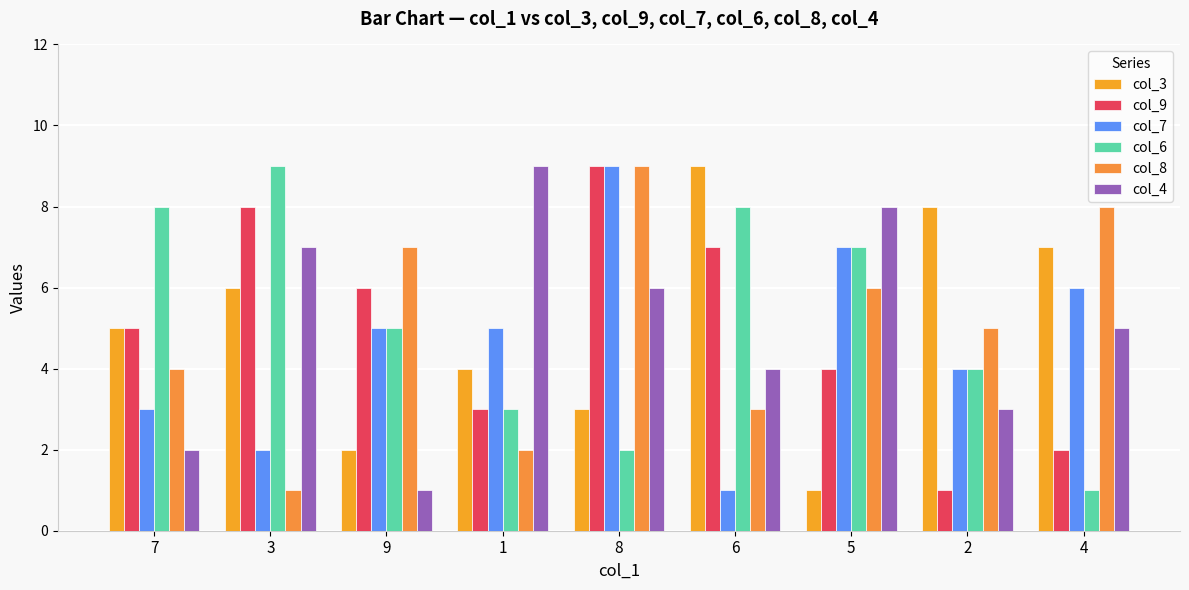

Which series has the widest spread of values?

col_3